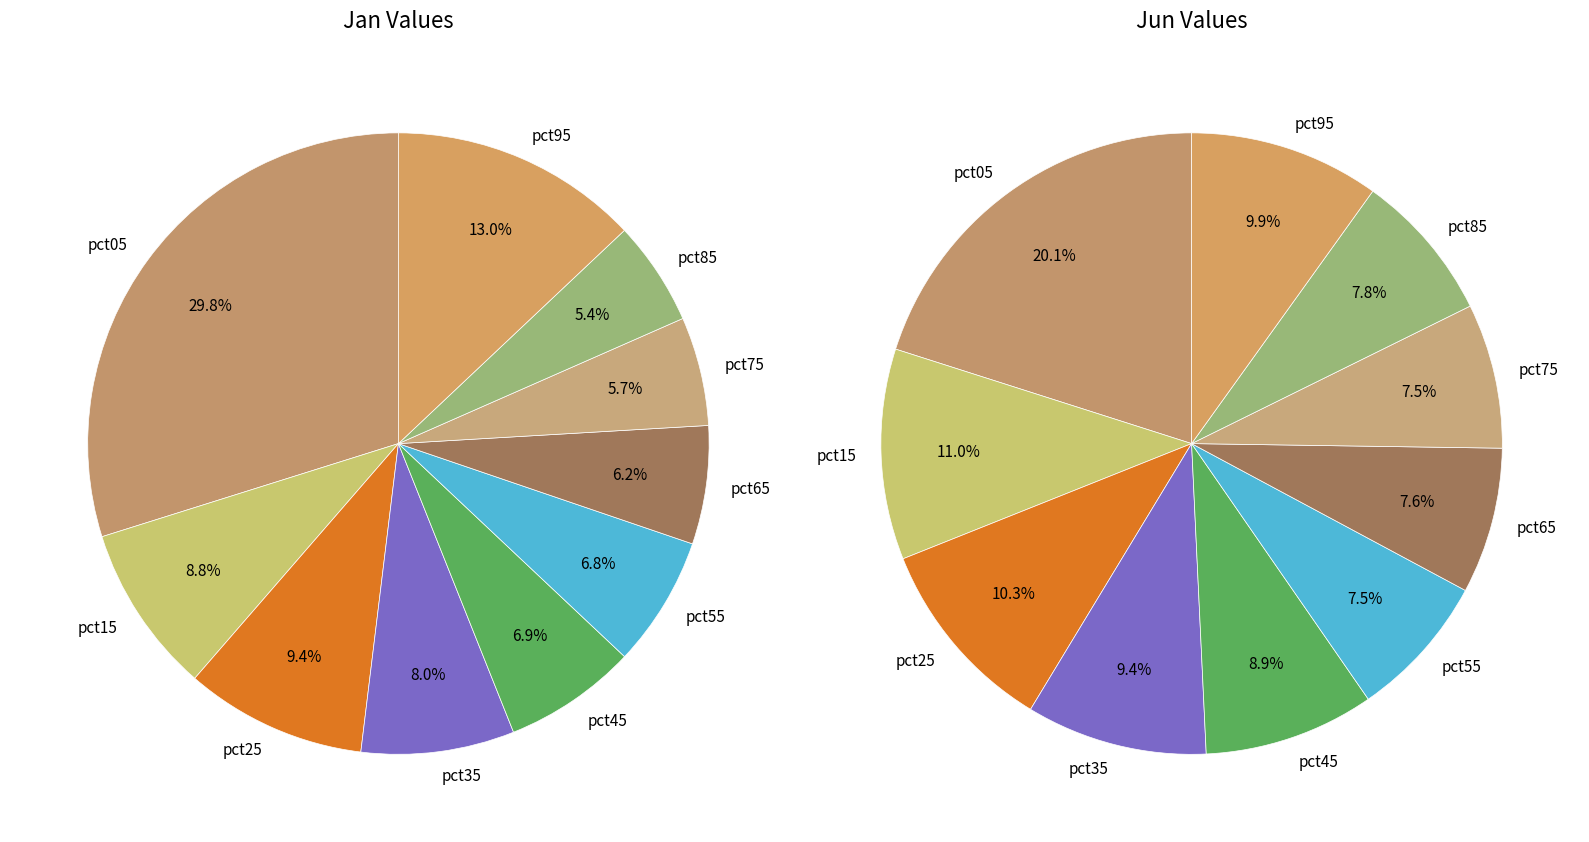

Does values_jun represent more than half of the total?

No